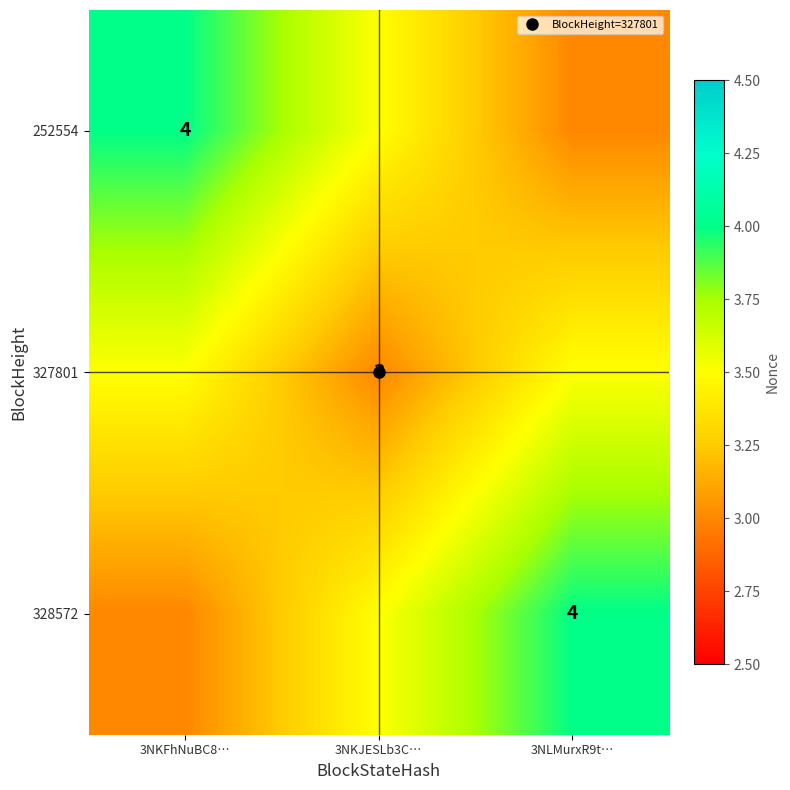

How many data points does each series have?

3